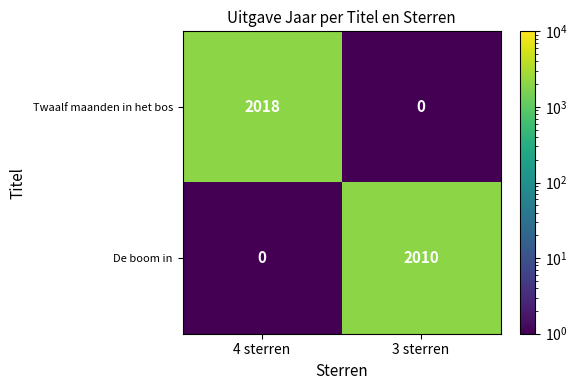

List the series in order of their overall mean, highest first.

Twaalf maanden in het bos, De boom in